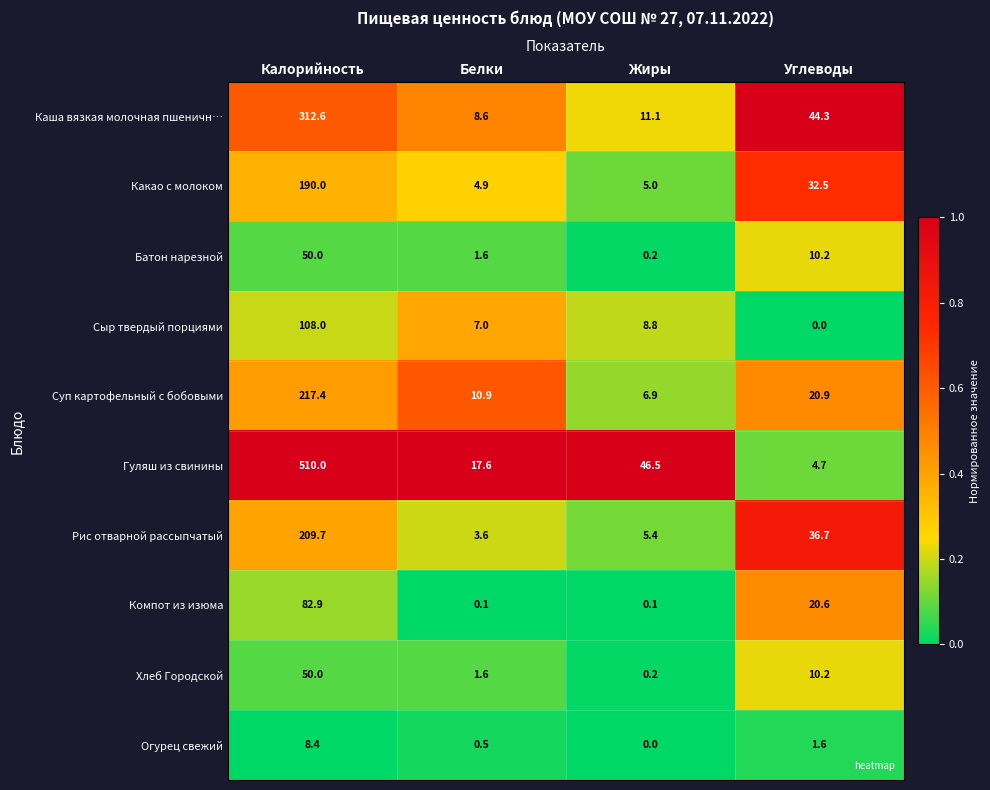

What is the average value of the Каша вязкая молочная пшеничн… series?

94.2